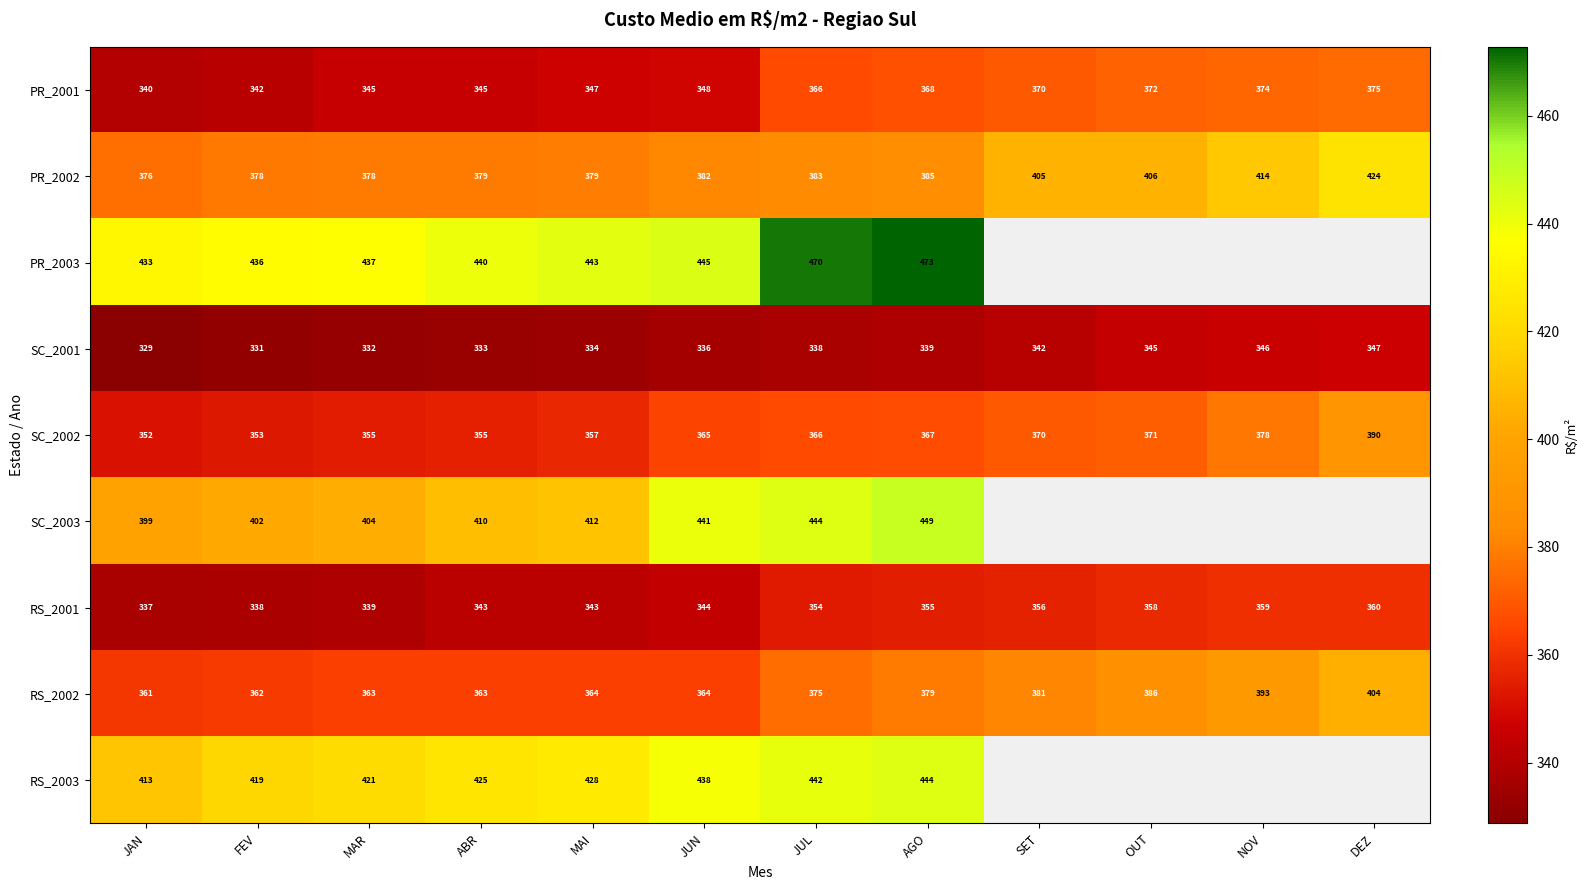

Is the value of RS_2002 at JUL greater than the value of SC_2002 at MAR?

Yes